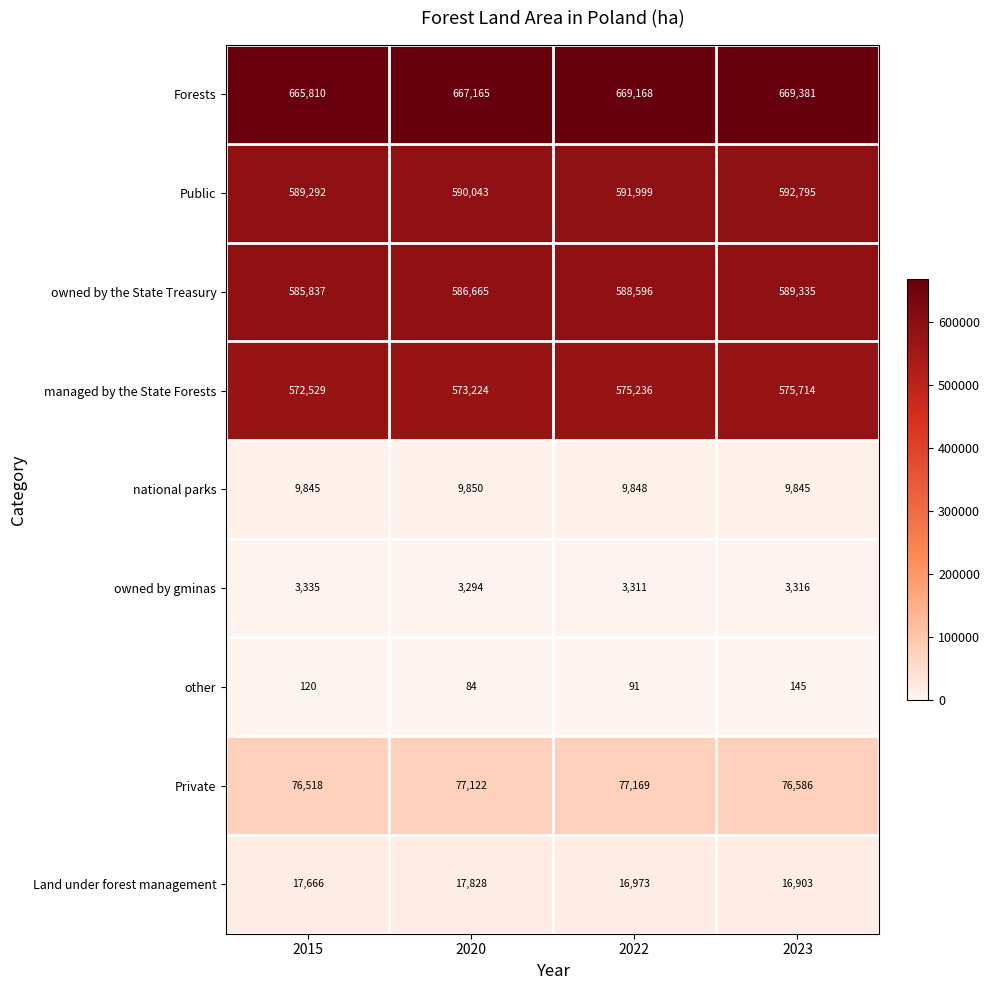

What is the total value across all series at 2020?

2525275